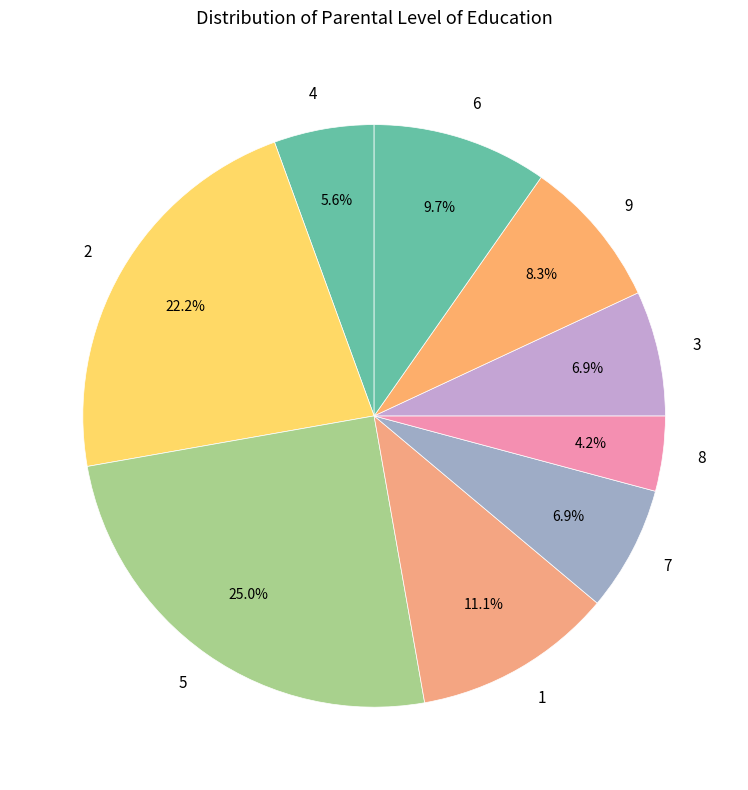

What is the total percentage of 1 and 5?

36.1%